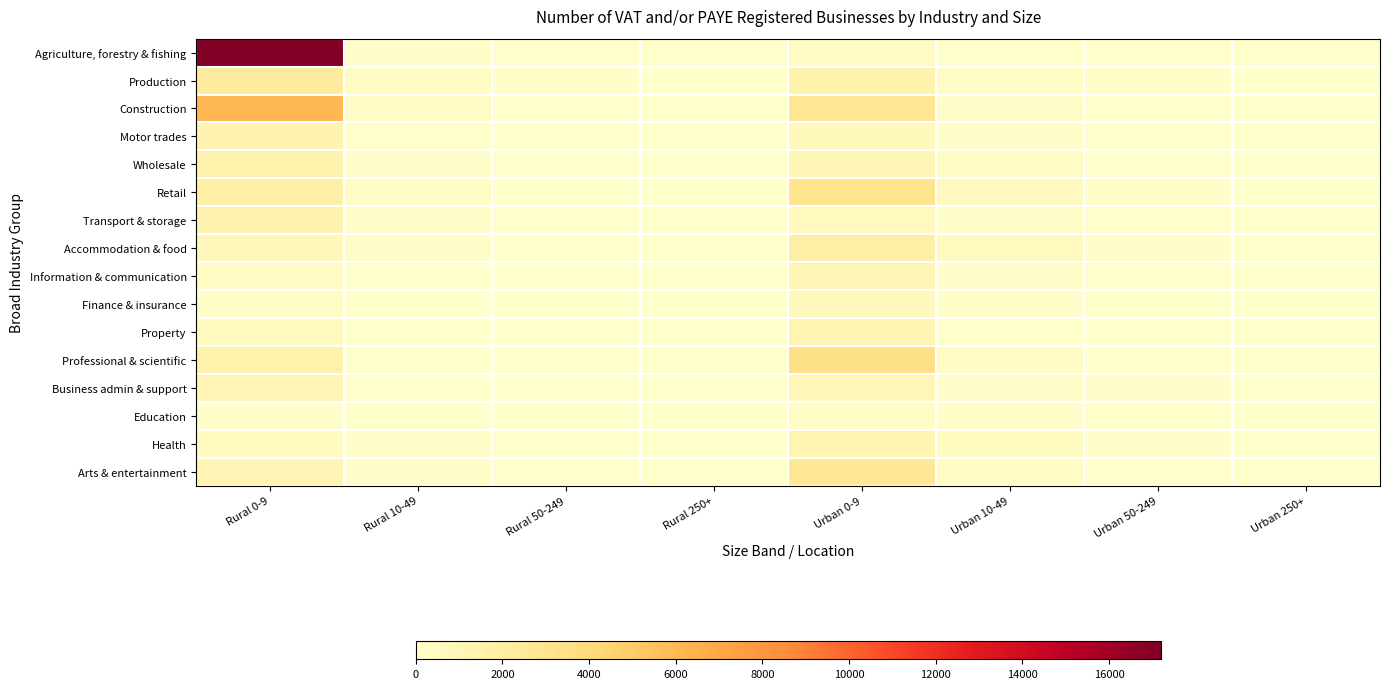

What is the average value of the Construction series?

1209